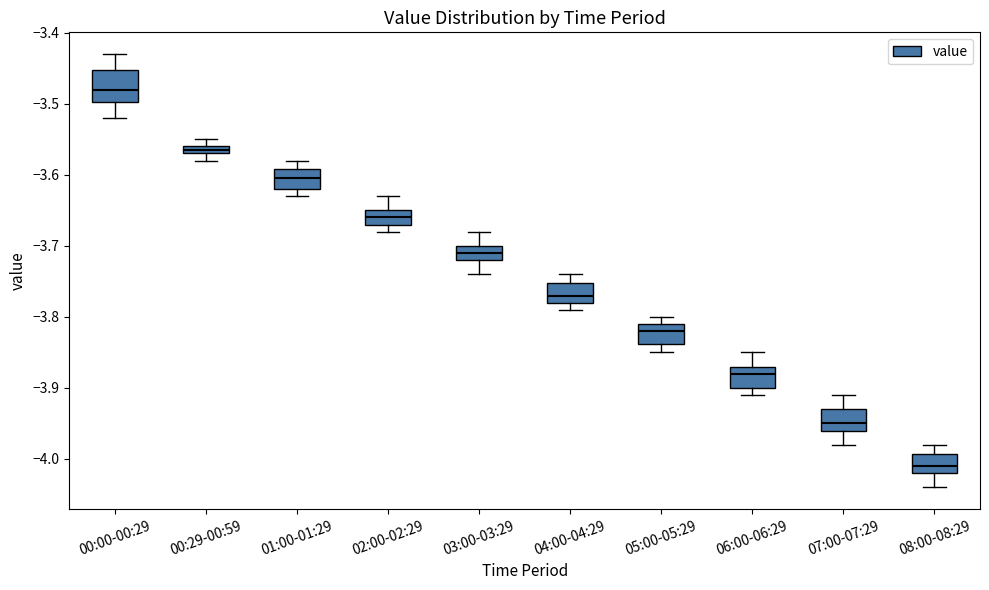

Where is the lower edge of the box for 07:00-07:29 on the y-axis? The values are not printed on the chart, so give them approximately, as read against the axis.

-3.96